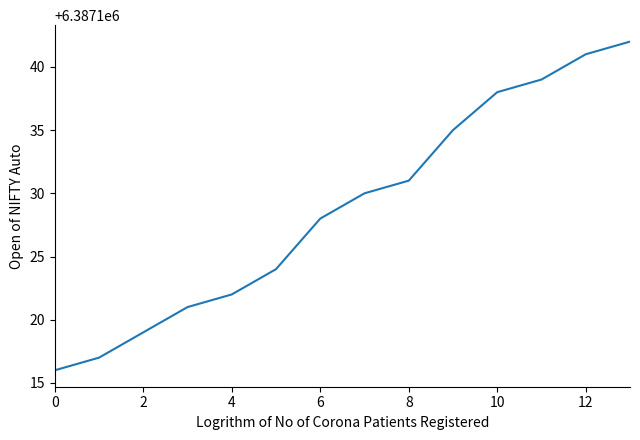

What is the maximum value shown in the chart?

6387142